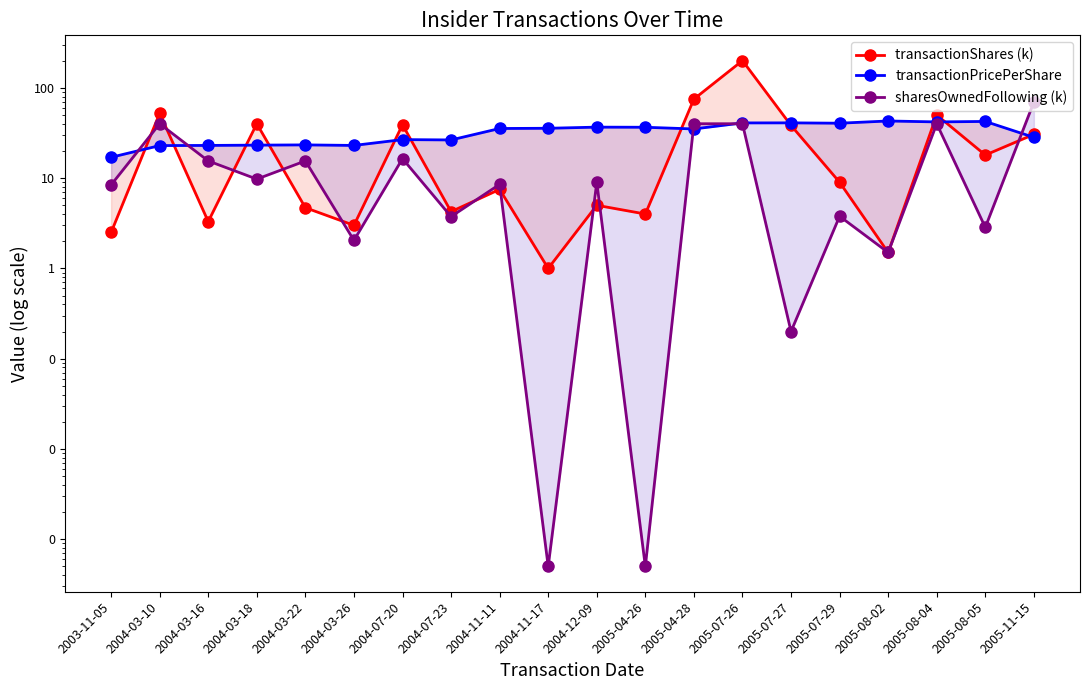

At which category does the chart reach its peak across all series?

2005-07-26